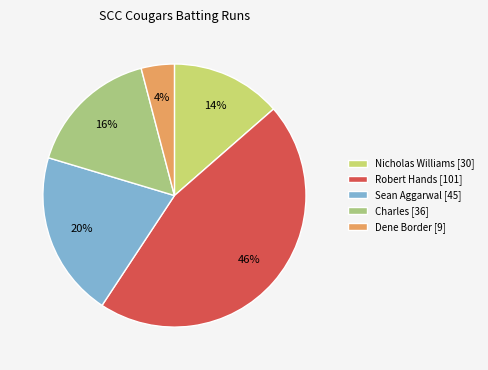

Is the sum of Charles [36] and Nicholas Williams [30] greater than half?

No